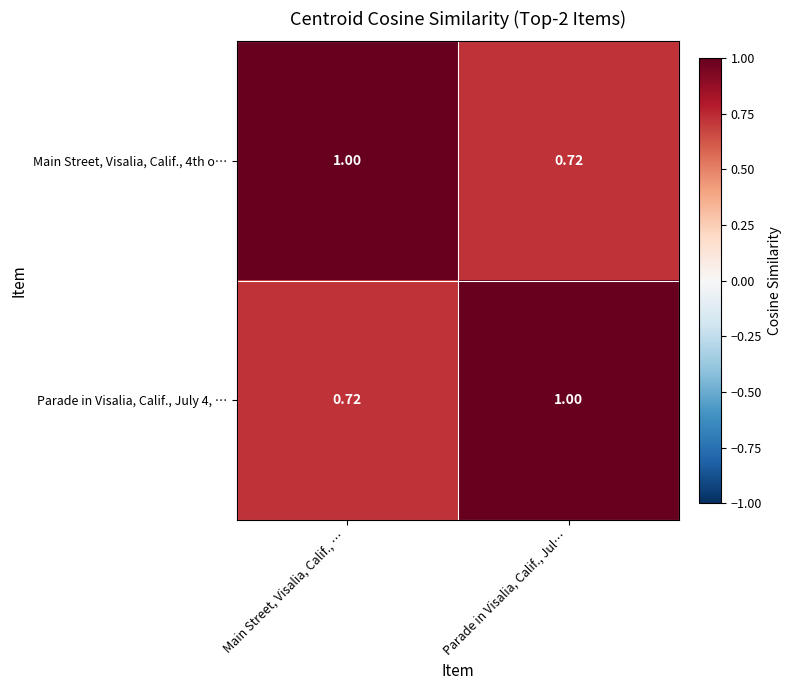

At which label is Parade in Visalia, Calif., July 4, … closest to 0?

Main Street, Visalia, Calif., …